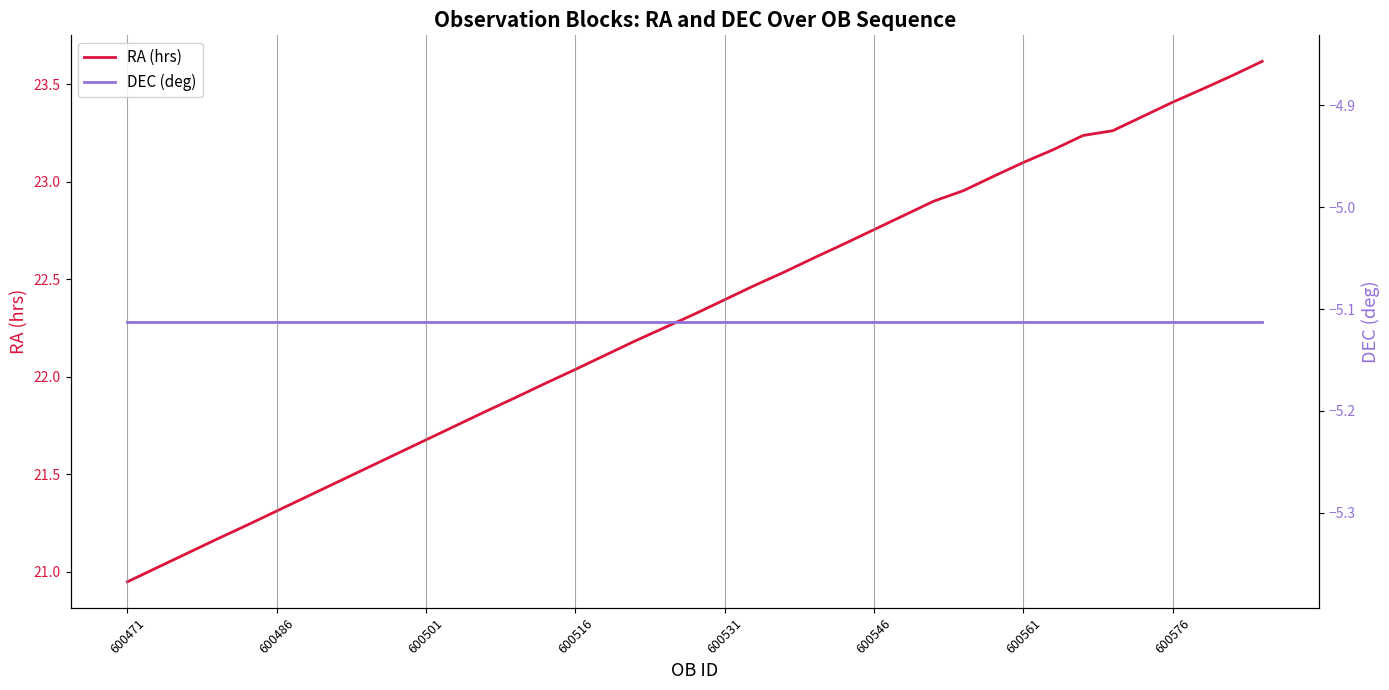

True or false: DEC (deg) and RA (hrs) cross at least once.

False